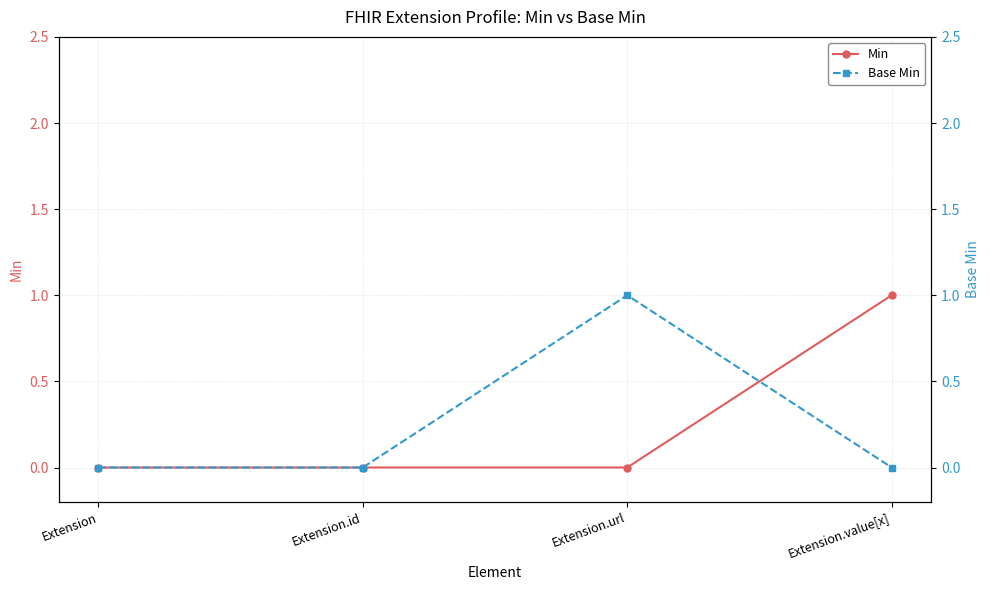

What are all the series names shown in the legend?

Min, Base Min